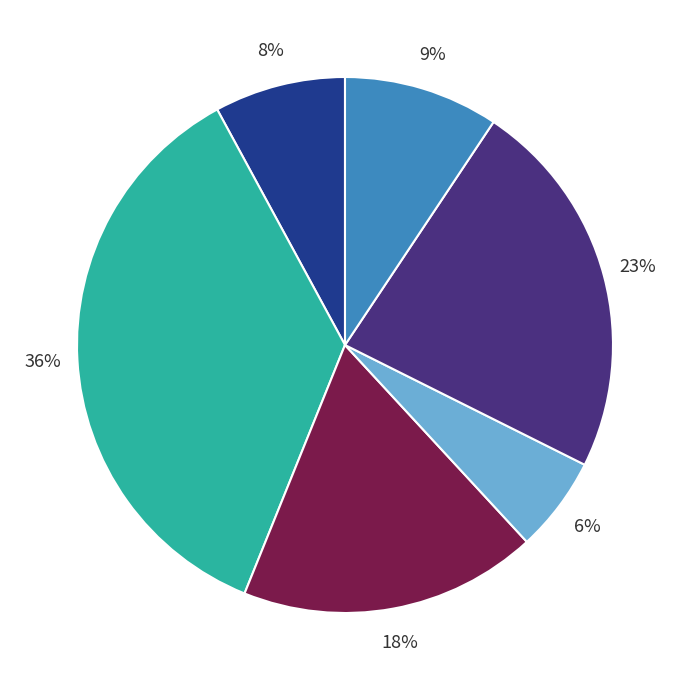

Does any single category account for the majority?

No